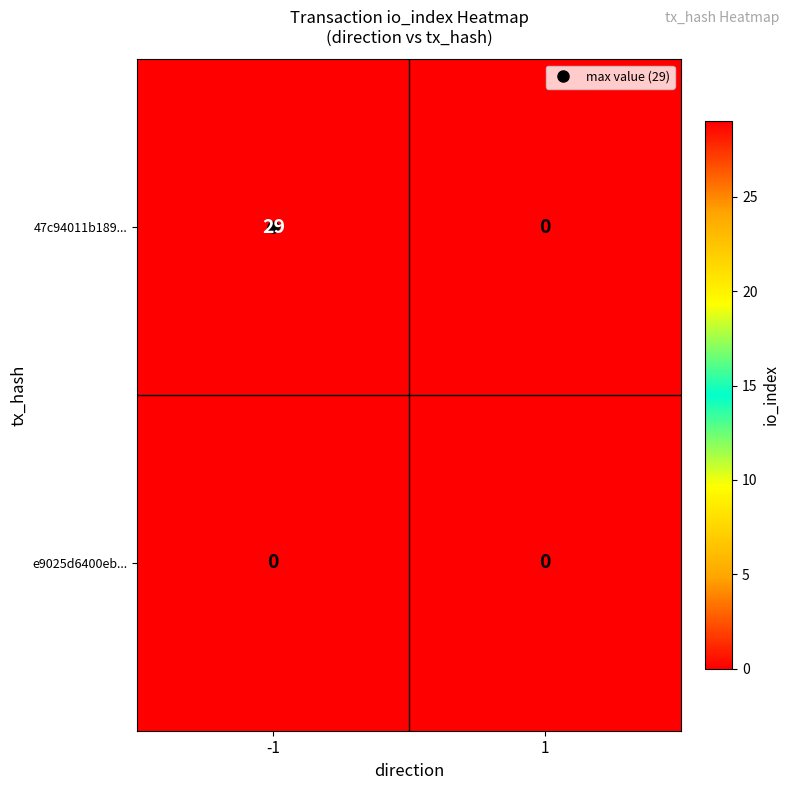

What is the sum of all 47c94011b189... values?

29